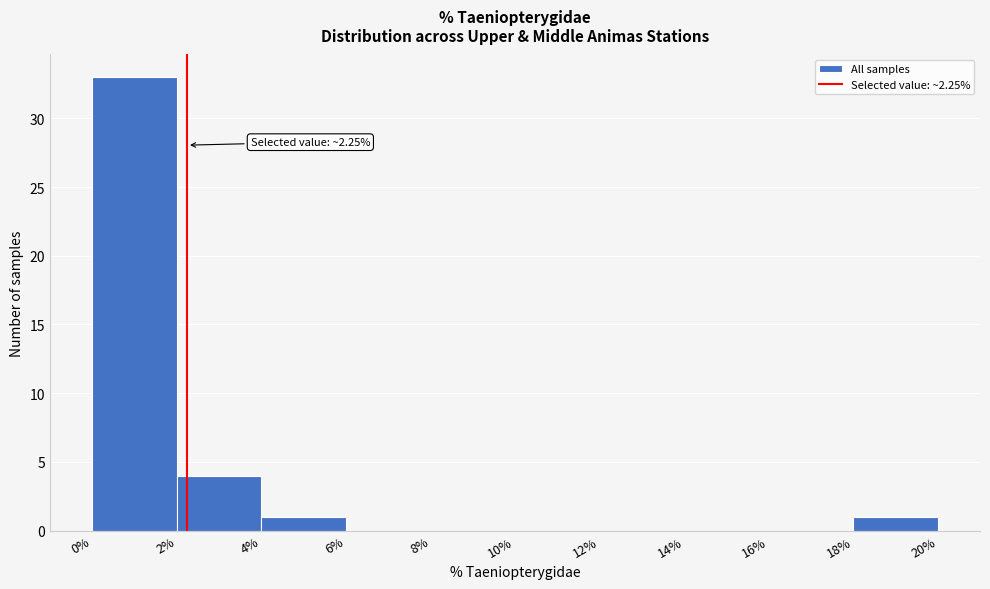

Which range on the x-axis has the tallest bar?

0% to 2%